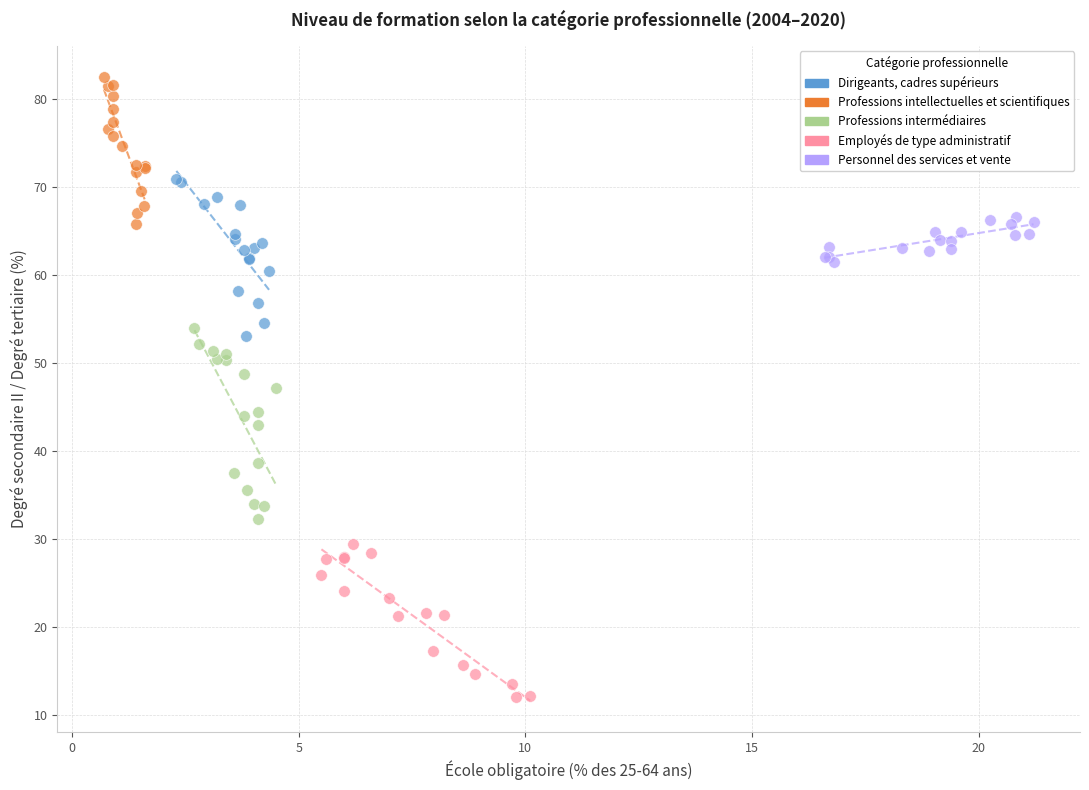

Which series reaches the minimum Y coordinate?

Employés de type administratif